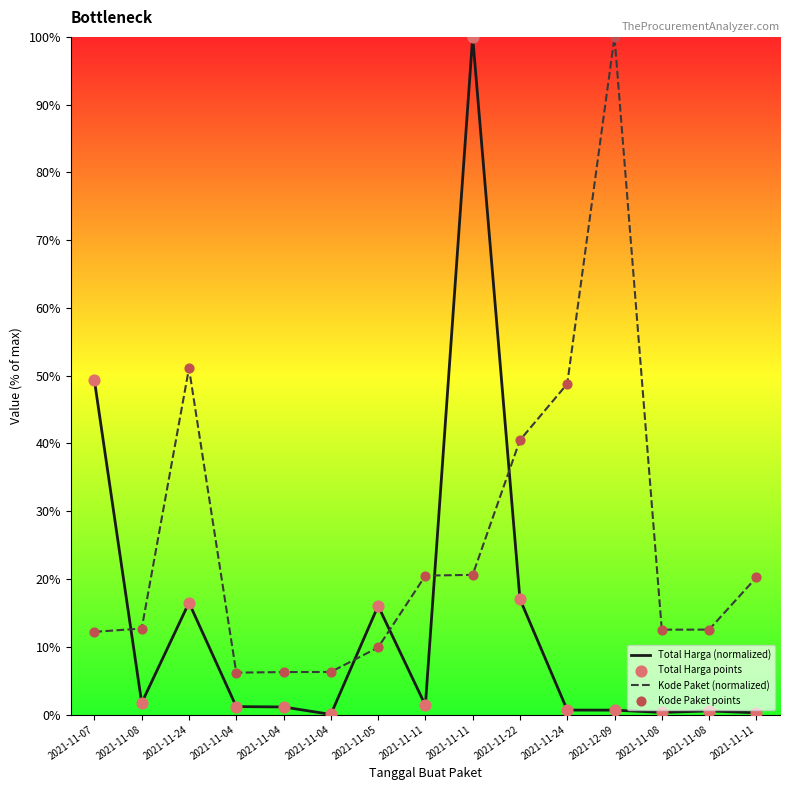

At how many categories does at least one series exceed 17?

8